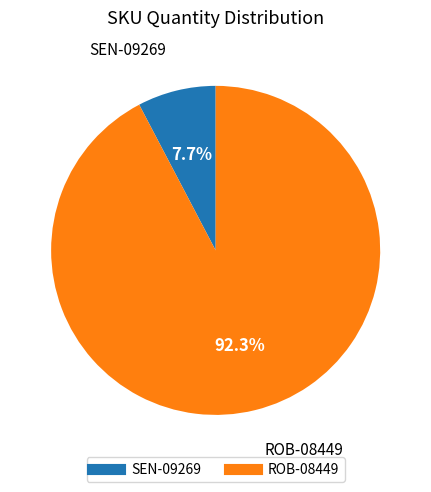

Which slice is the largest?

ROB-08449